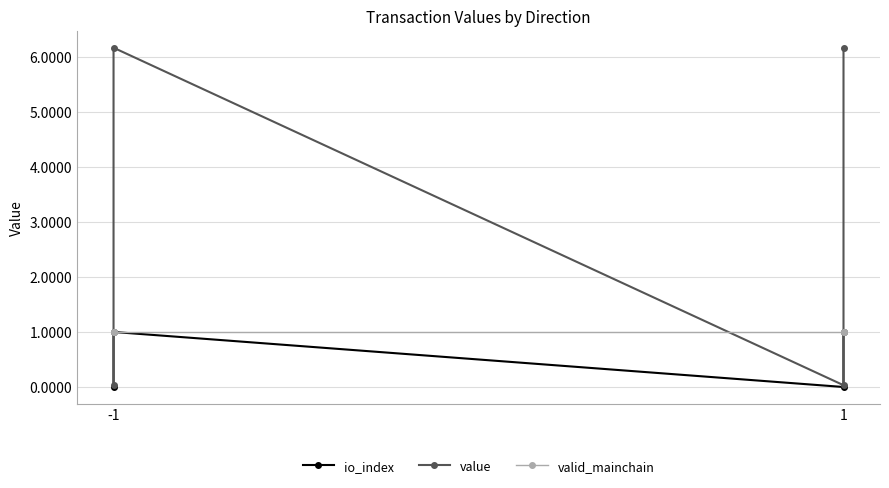

What is the sum of all io_index values?

2.0